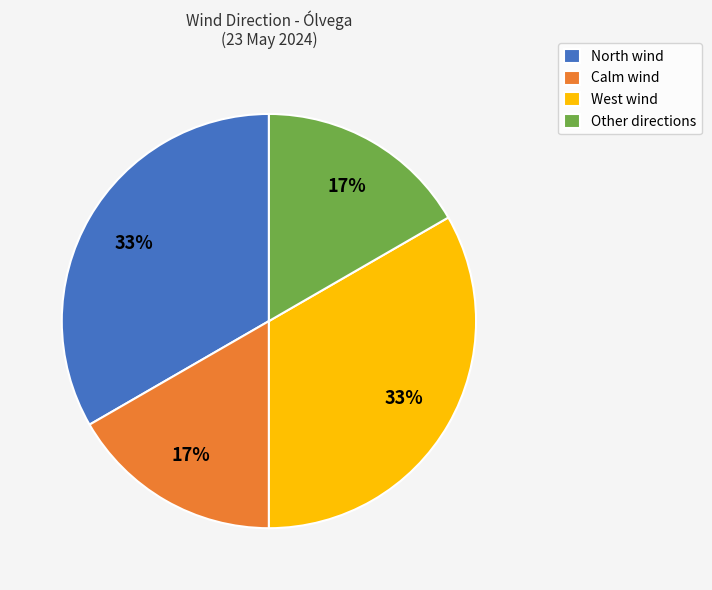

How many segments does this pie chart have?

4